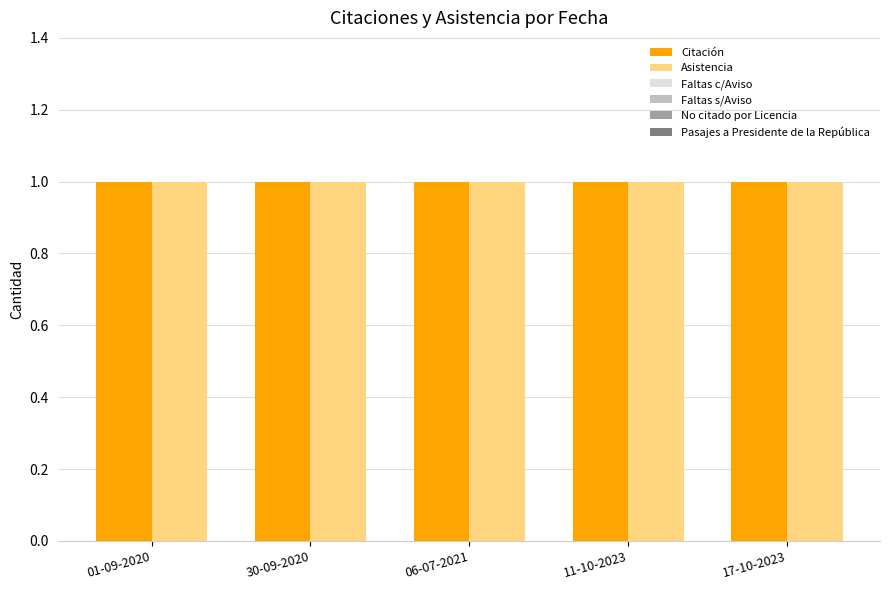

Read the Asistencia value at 30-09-2020.

1